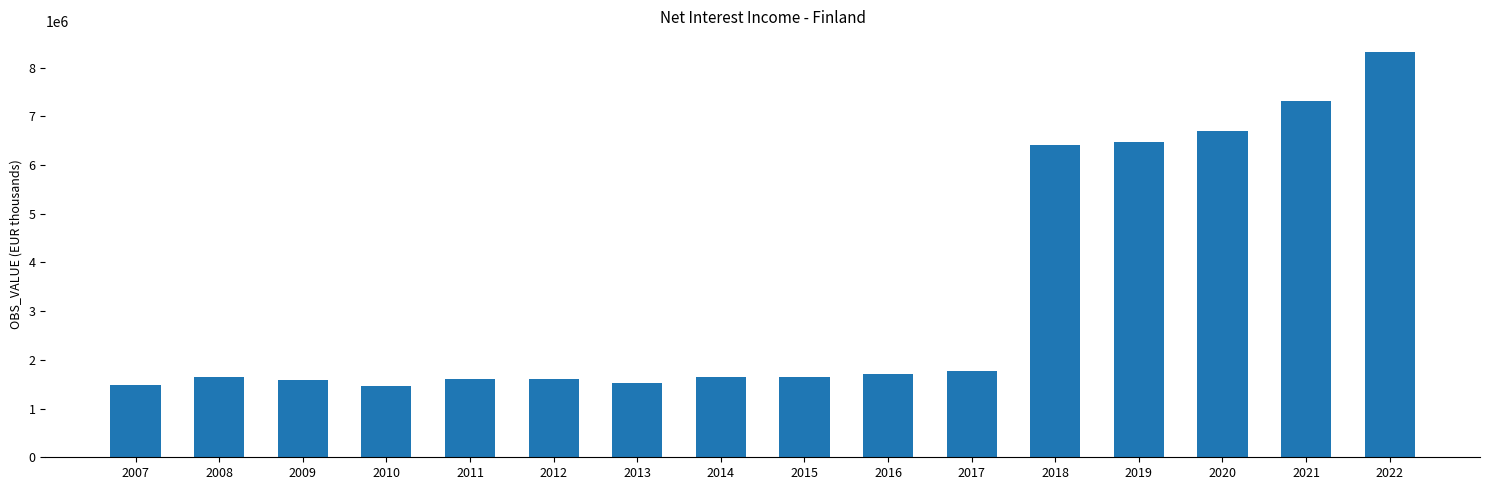

Is it true that the value at 2009 is 702873.5?

False